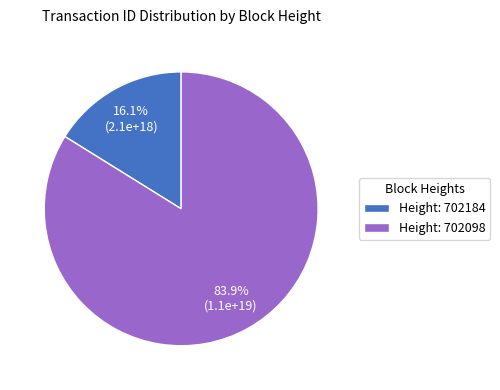

Which has a higher value, Height: 702184 or Height: 702098?

Height: 702098